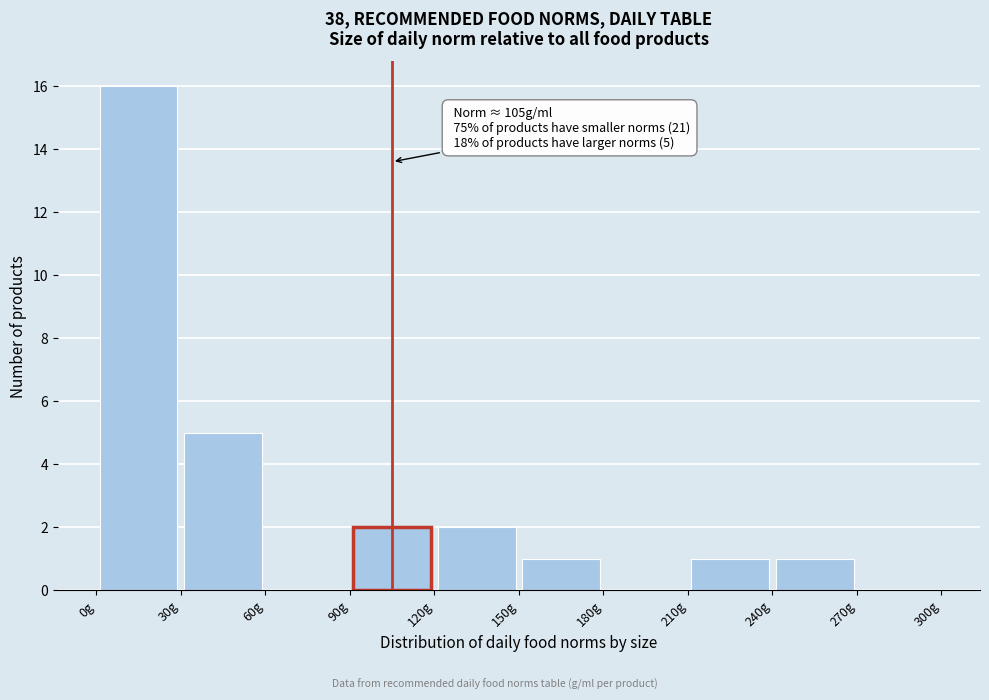

Over which range of the x-axis is the bar tallest?

0 to 30